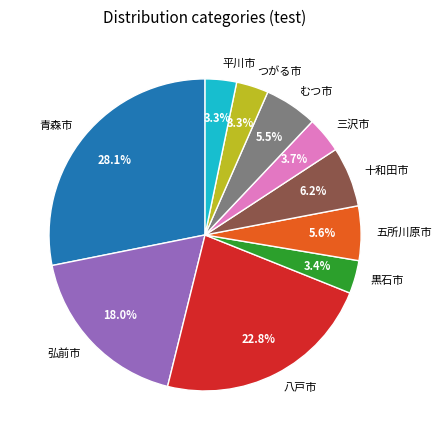

What is the ratio of the value at むつ市 to the value at 五所川原市?

1.0